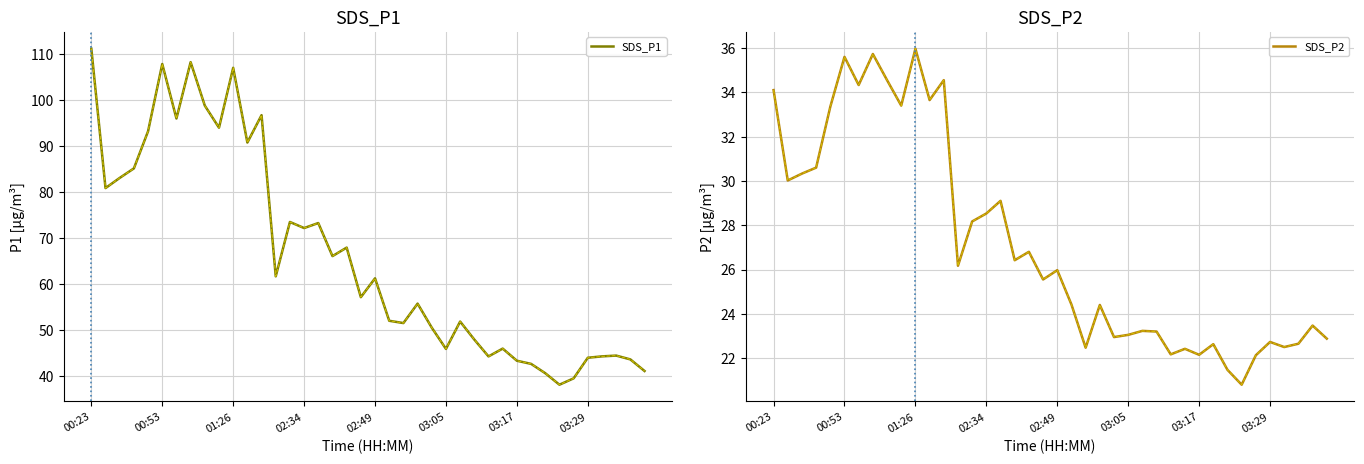

At 27, list the series in order from smallest to largest.

SDS_P2, SDS_P1